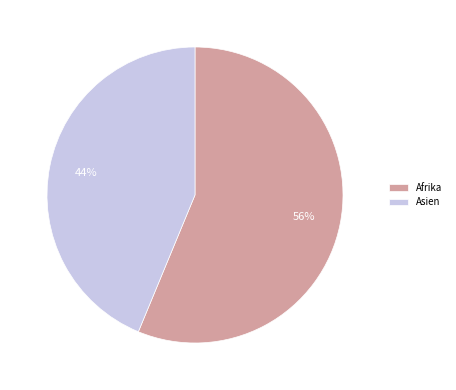

To the nearest percent, what portion does Asien represent?

44%